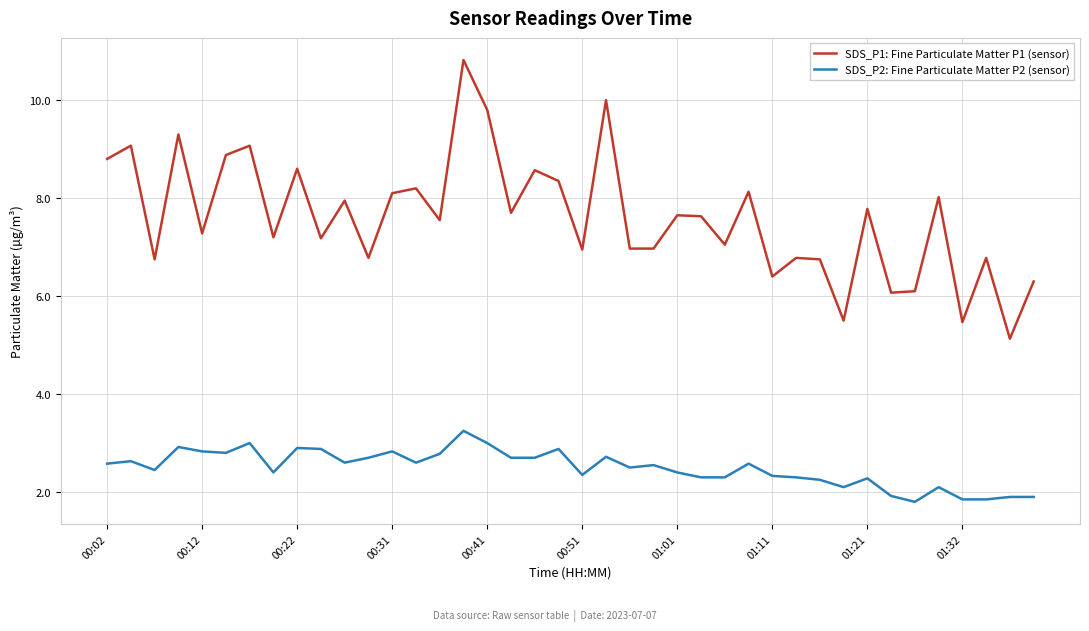

What is the difference between the maximum and minimum values in the SDS_P1: Fine Particulate Matter P1 (sensor) series?

5.7